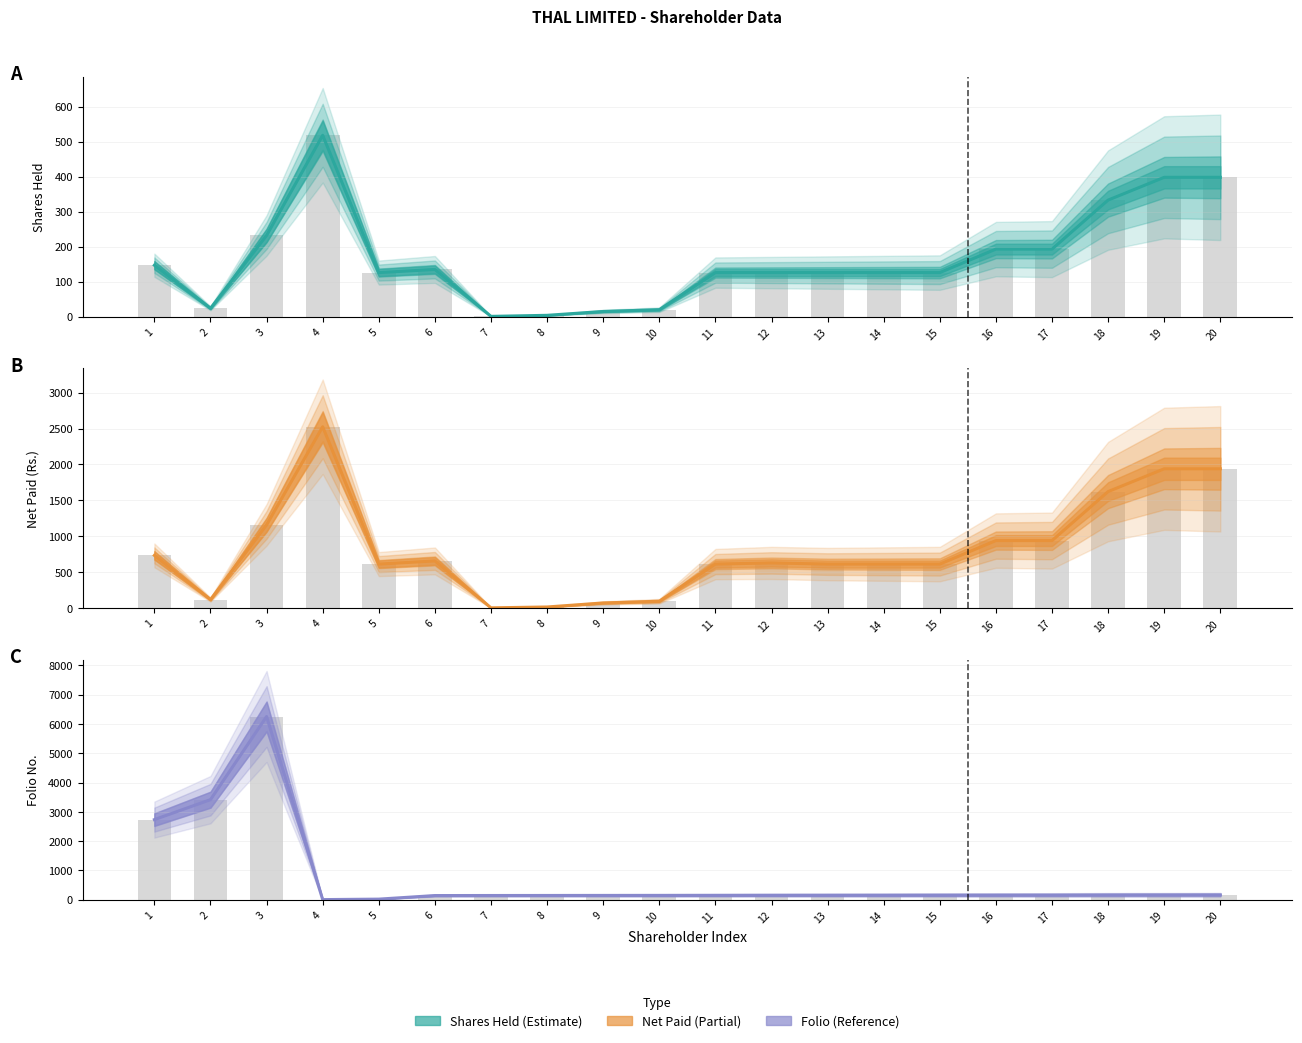

What is the difference between the maximum and minimum values in the SHARES HELD series?

517